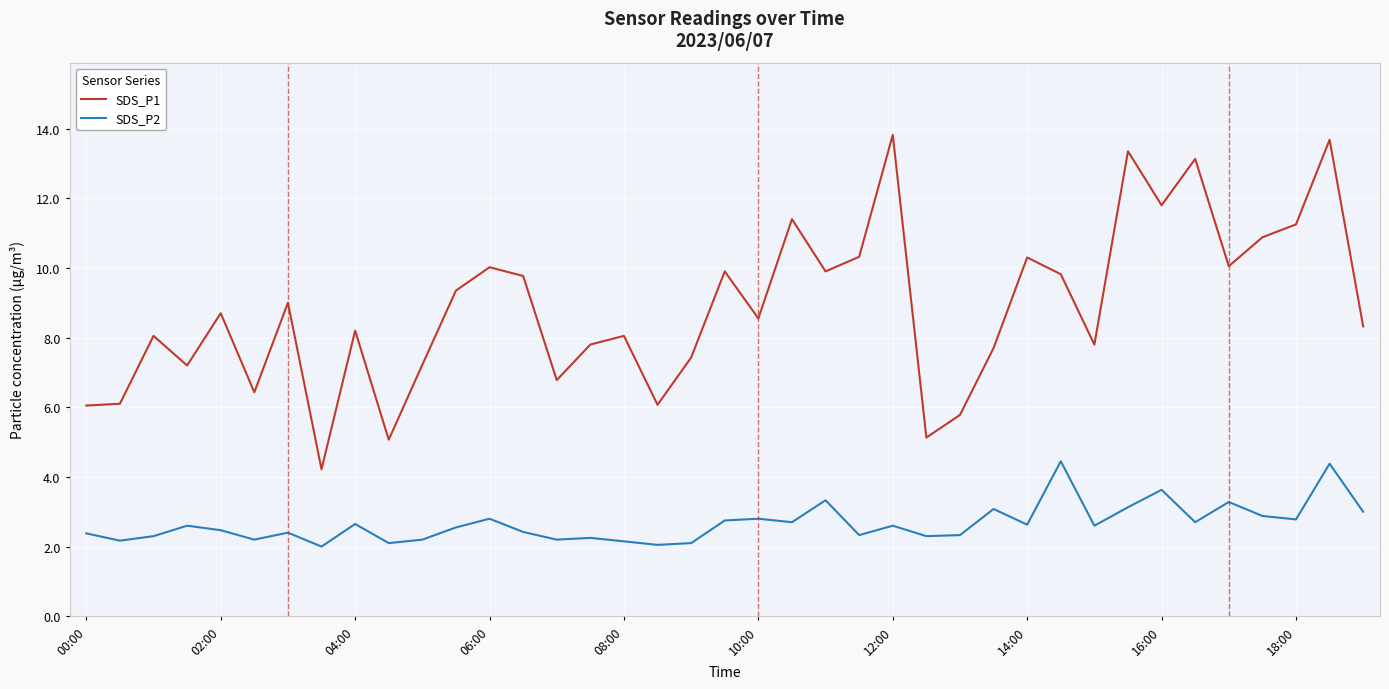

How many lines are shown in the chart?

2